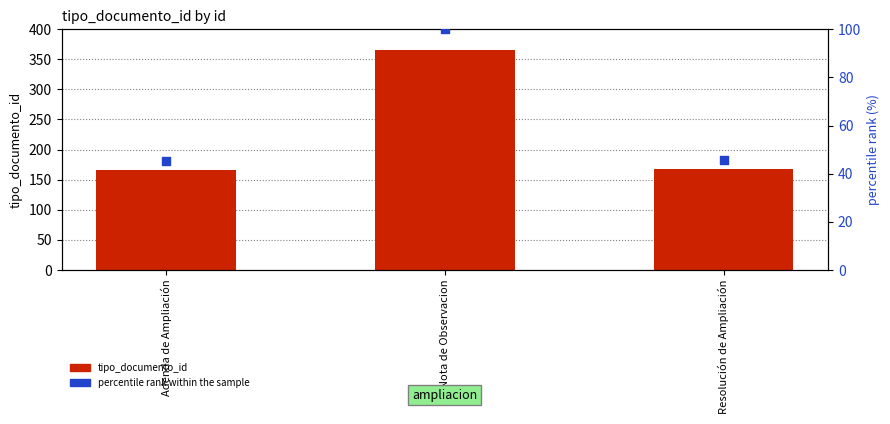

Which series has the widest spread of Y values?

tipo_documento_id